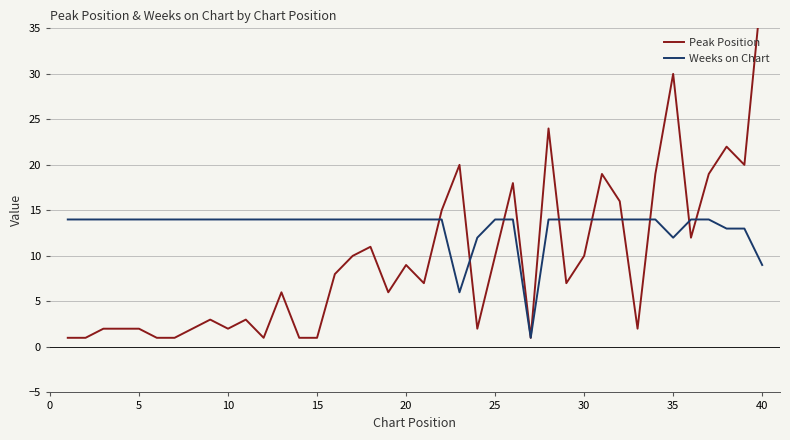

Is it true that Weeks on Chart equals 23 at 10?

False